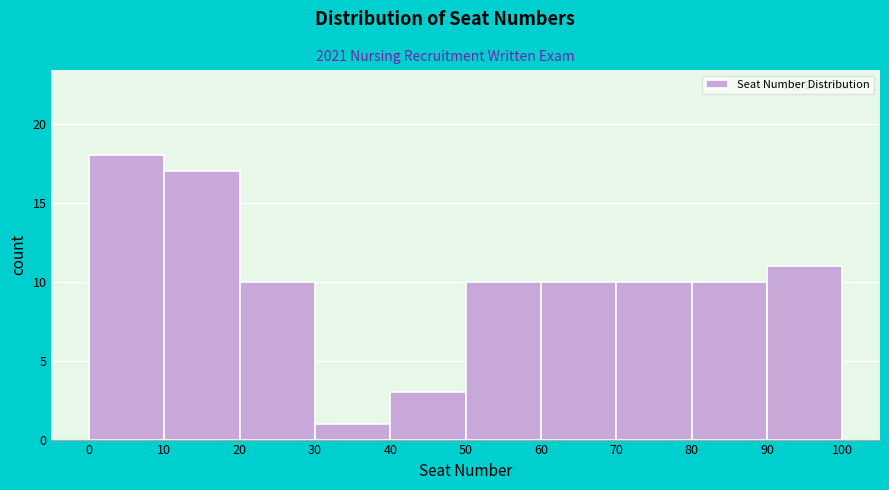

Reading left to right, transcribe this chart: for each bar, give the range it covers on the x-axis and its height. The values are not printed on the chart, so give them approximately, as read against the axis.

0 to 10: 18
10 to 20: 17
20 to 30: 10
30 to 40: 1
40 to 50: 3
50 to 60: 10
60 to 70: 10
70 to 80: 10
80 to 90: 10
90 to 100: 11